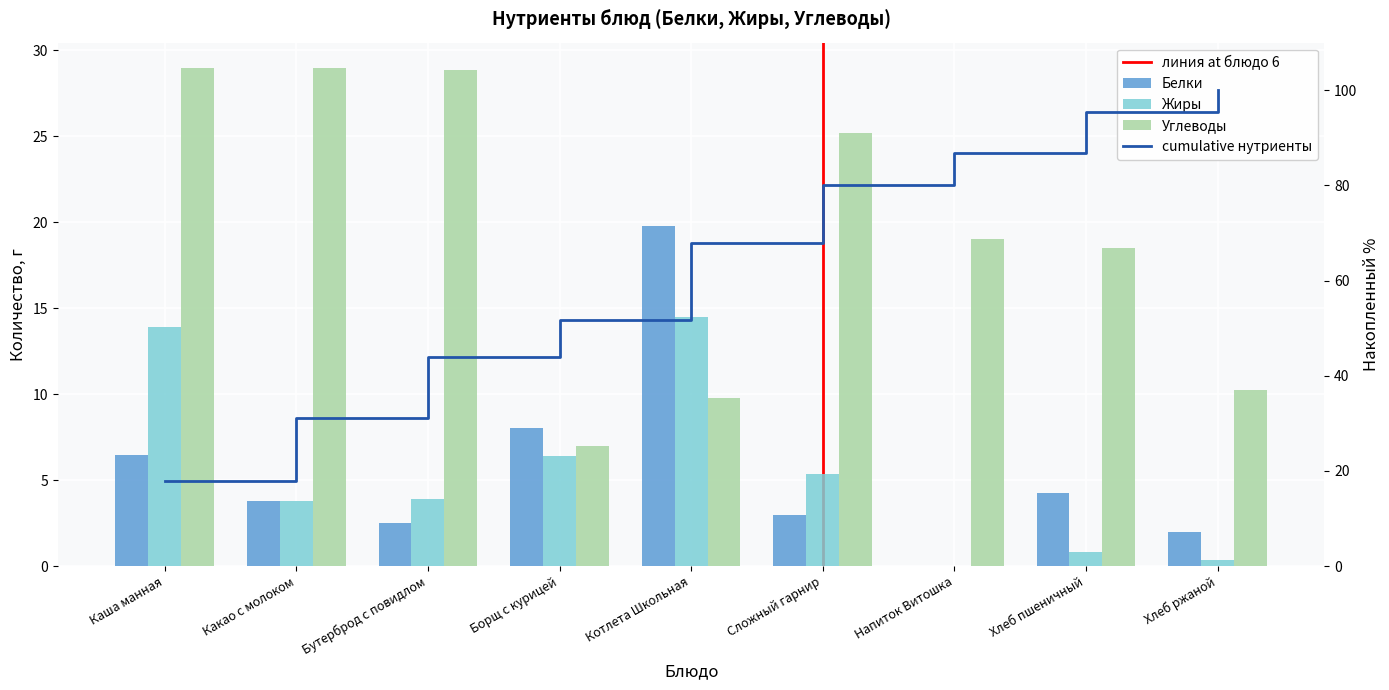

List the labels in order of Жиры value, largest first.

Котлета Школьная, Каша манная, Борщ с курицей, Сложный гарнир, Бутерброд с повидлом, Какао с молоком, Хлеб пшеничный, Хлеб ржаной, Напиток Витошка